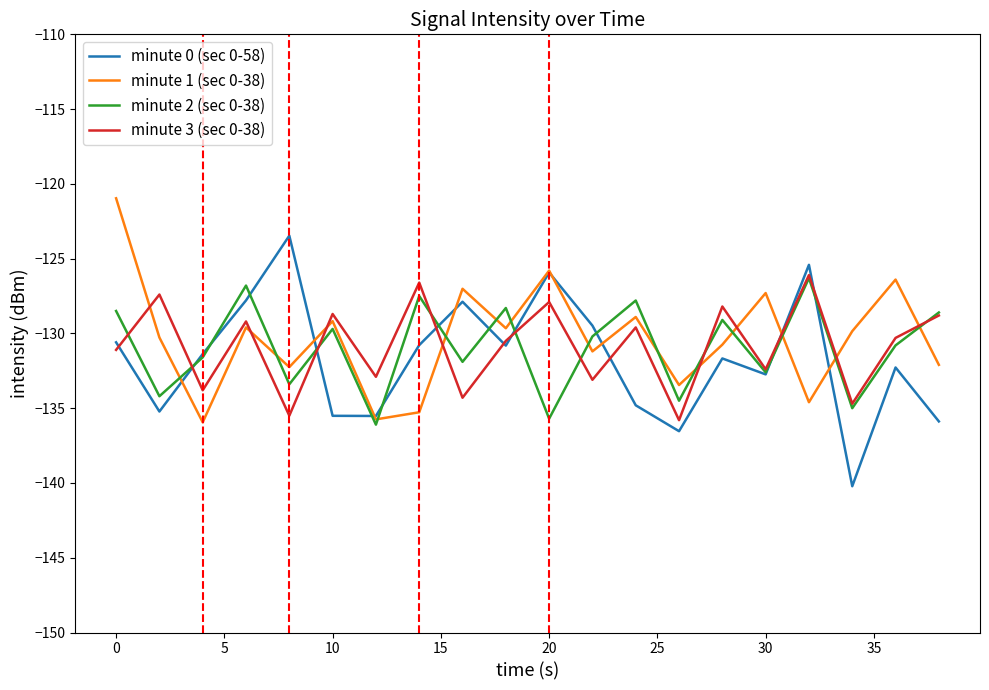

True or false: minute 3 (sec 0-38) has more than 1 points higher than both neighbors.

True